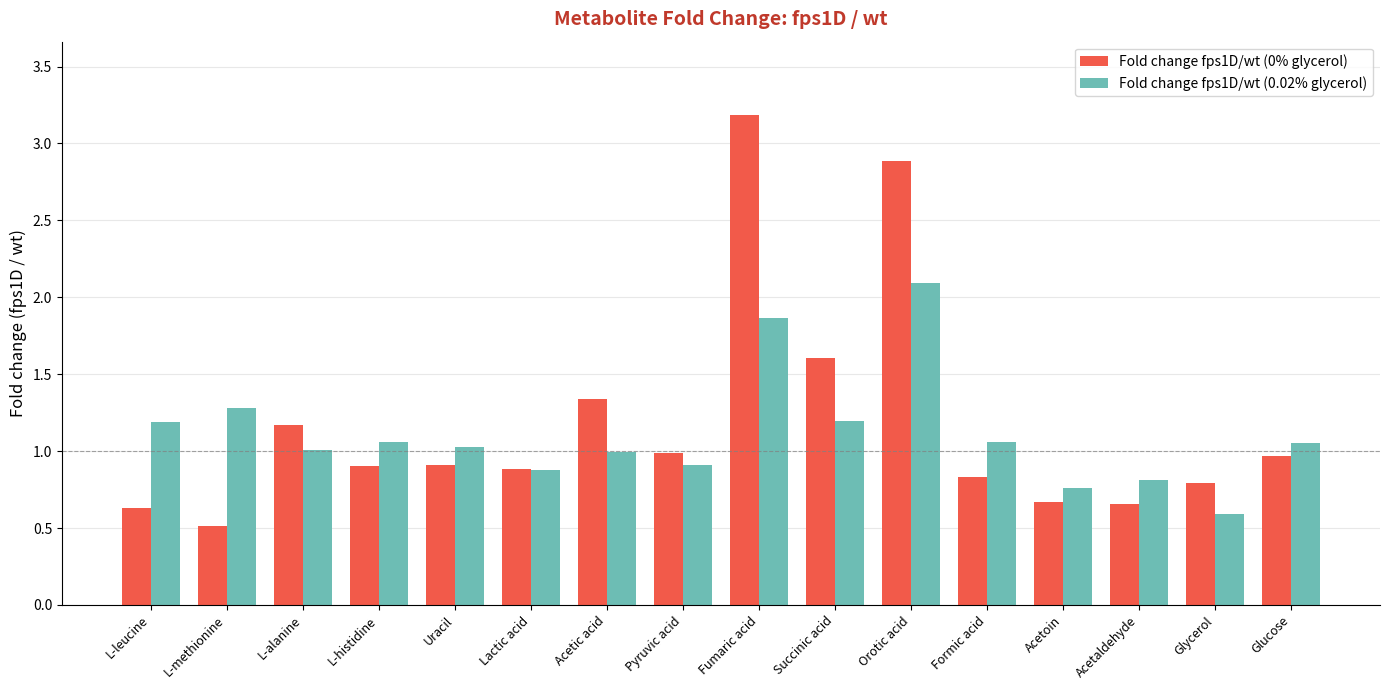

Is the value of Fold change fps1D/wt (0.02% glycerol) at Acetaldehyde greater than the value of Fold change fps1D/wt (0% glycerol) at Lactic acid?

No